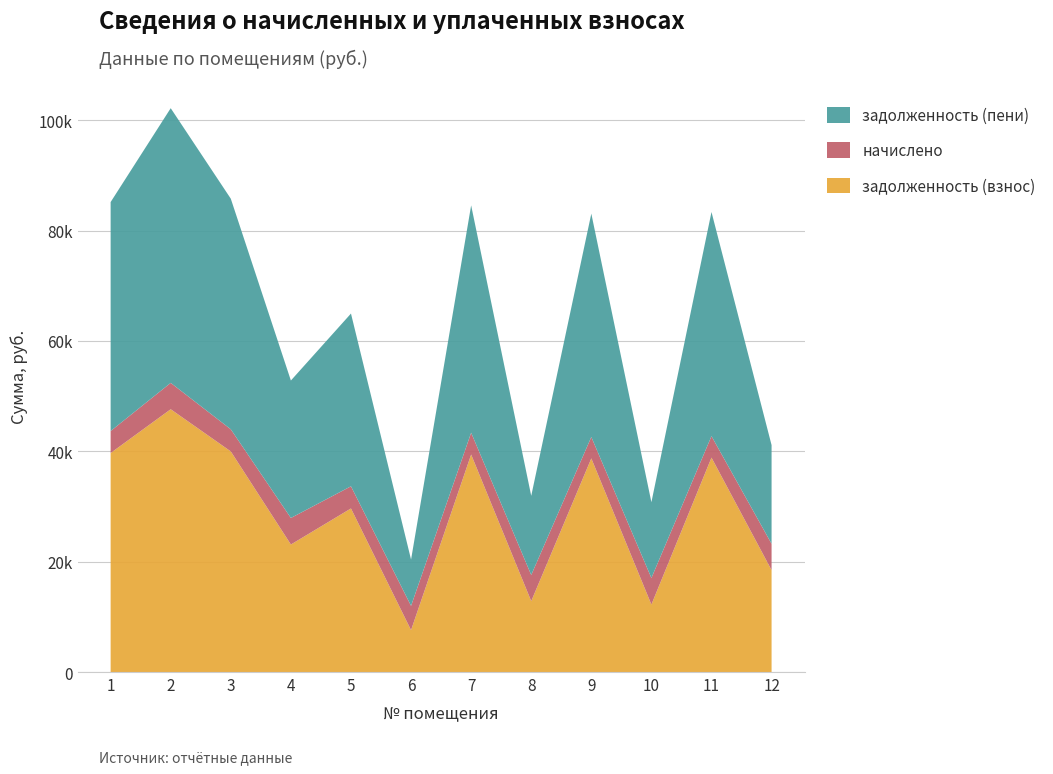

Reading left to right, what are all the values shown in this chart?

задолженность (взнос): 39682.1	47615.0	39971.3	23104.3	29638.5	7590.7	39410.3	12844.1	38709.2	12222.1	38849.3	18454.6
начислено: 3980.2	4774.7	4008.2	4809.8	4015.3	4396.1	3952.0	4739.5	3881.6	4816.9	3895.7	4781.8
задолженность (пени): 41488.5	49771.4	41781.6	24904.2	31299.7	8390.0	41195.2	14340.4	40462.3	13730.8	40608.8	17879.2